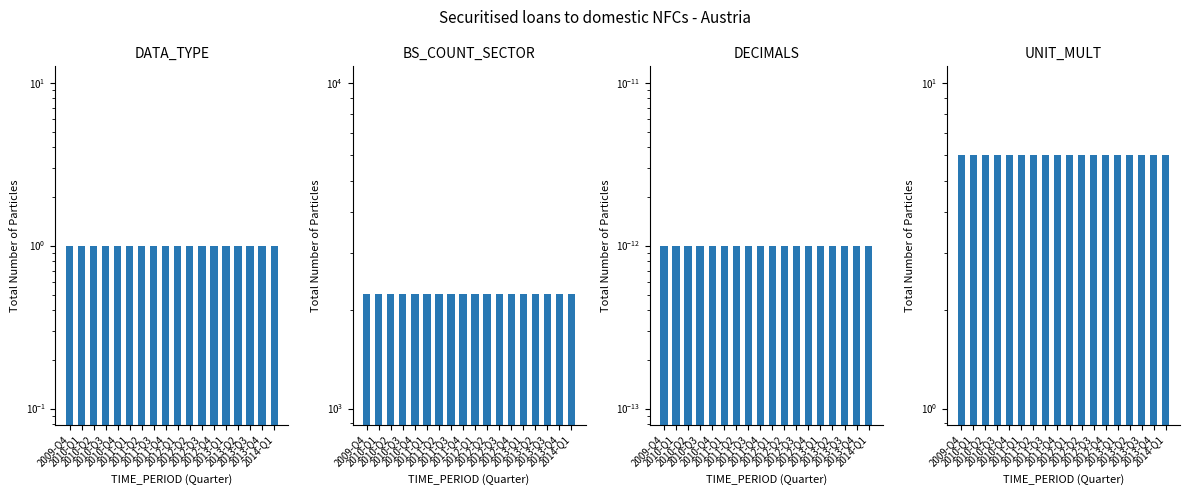

What is the value of the DATA_TYPE bar at the 15th from the left?

1.0